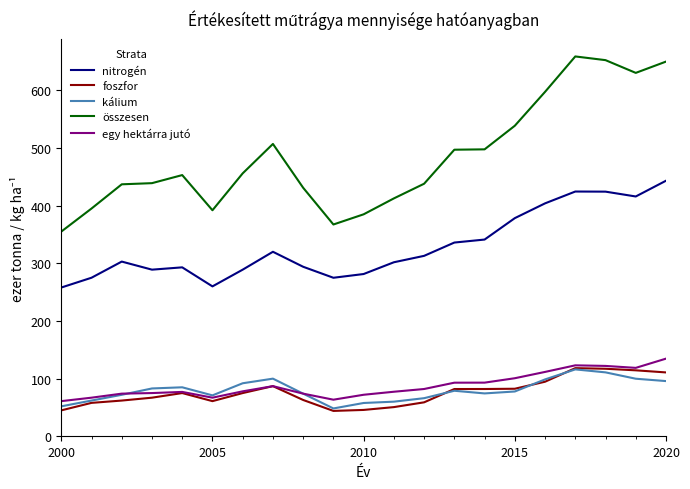

Which series has the largest range (max minus min)?

összesen